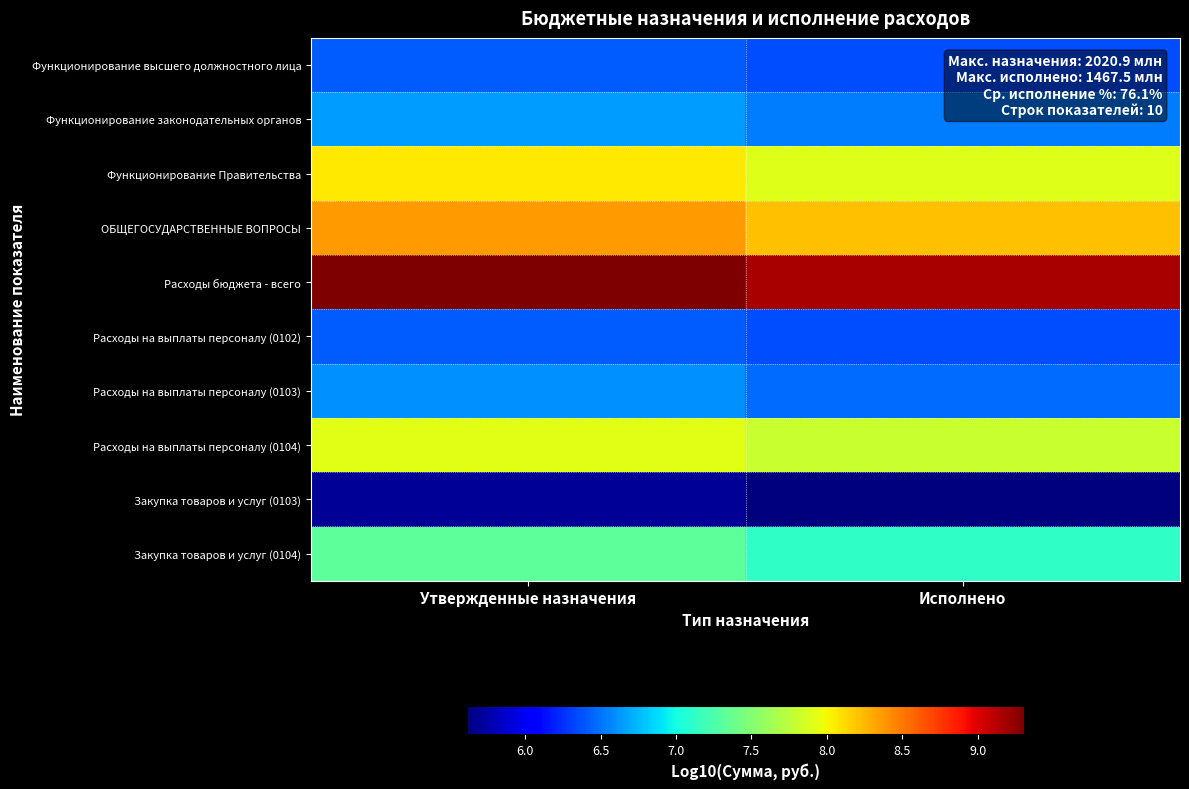

Rank the series at Исполнено from highest to lowest value.

Расходы бюджета - всего, ОБЩЕГОСУДАРСТВЕННЫЕ ВОПРОСЫ, Функционирование Правительства, Расходы на выплаты персоналу (0104), Закупка товаров и услуг (0104), Функционирование законодательных органов, Расходы на выплаты персоналу (0103), Функционирование высшего должностного лица, Расходы на выплаты персоналу (0102), Закупка товаров и услуг (0103)